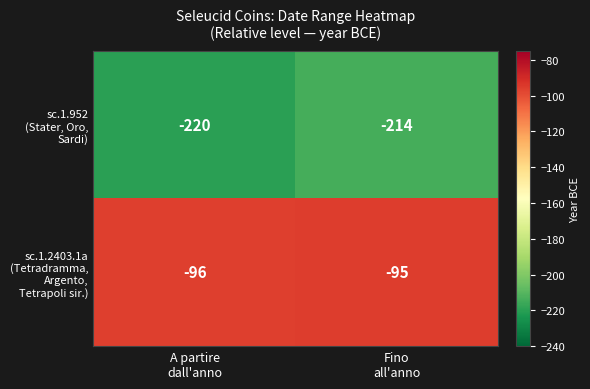

What is the greatest value displayed?

-95